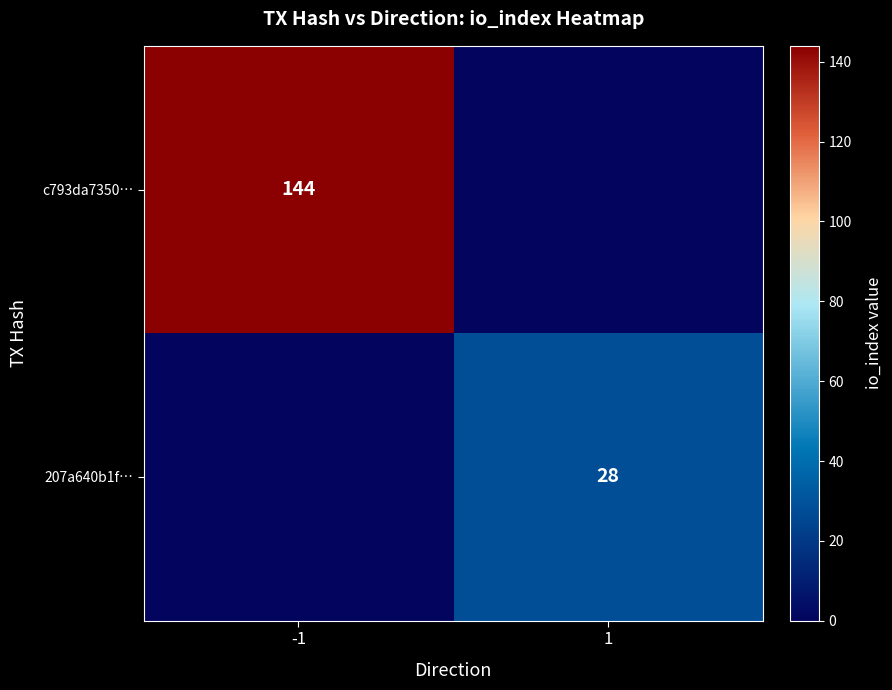

The 207a640b1f… series shows 28 at 1. True or false?

True